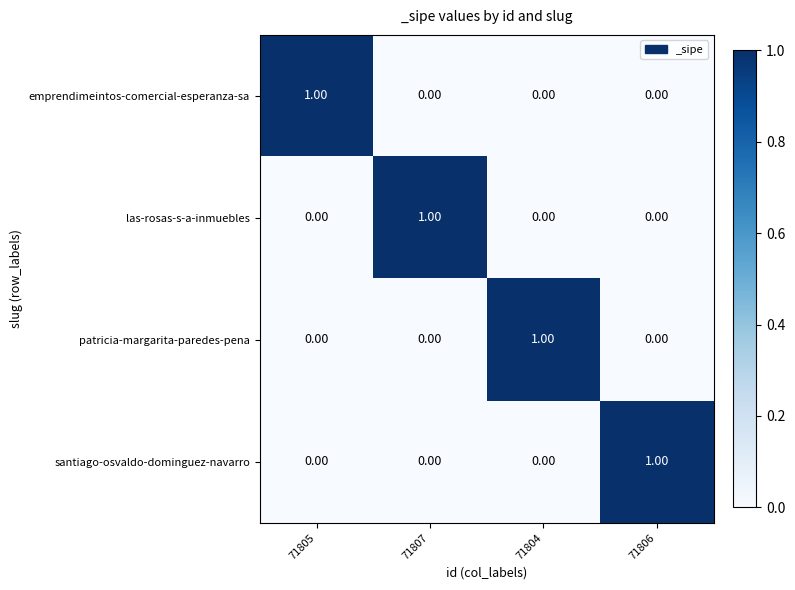

At how many categories does at least one series exceed 0?

4